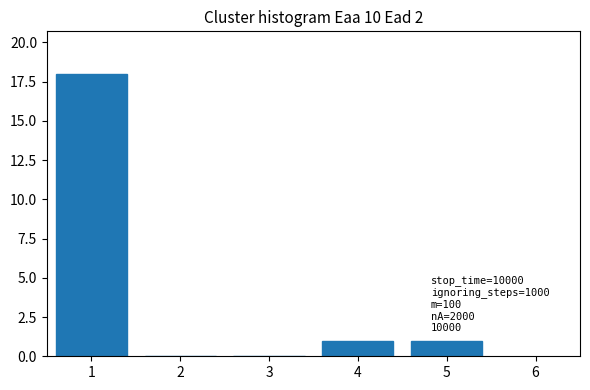

Reading right to left, transcribe all the data shown in this chart.

5=1	4=1	3=0	2=0	1=18